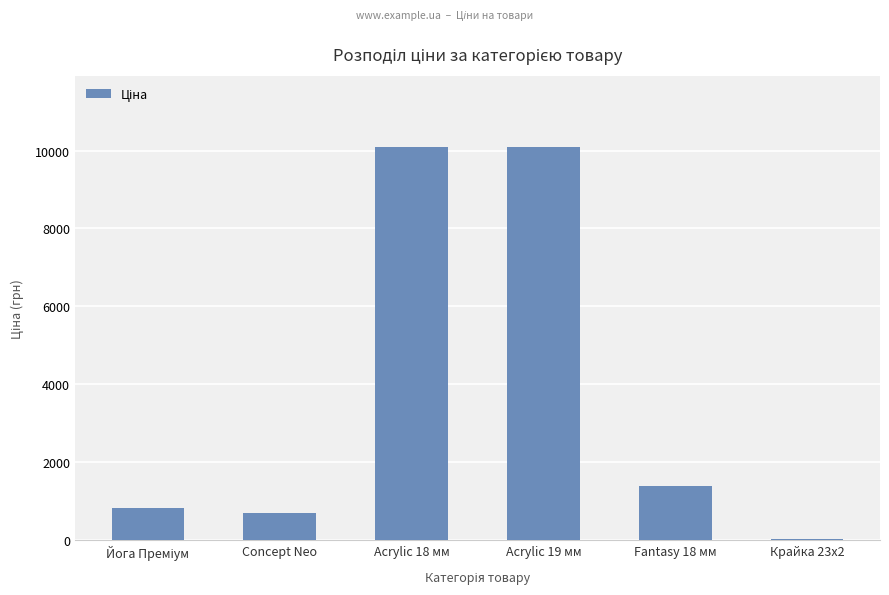

Where does the data first go above 1390?

Acrylic 18 мм